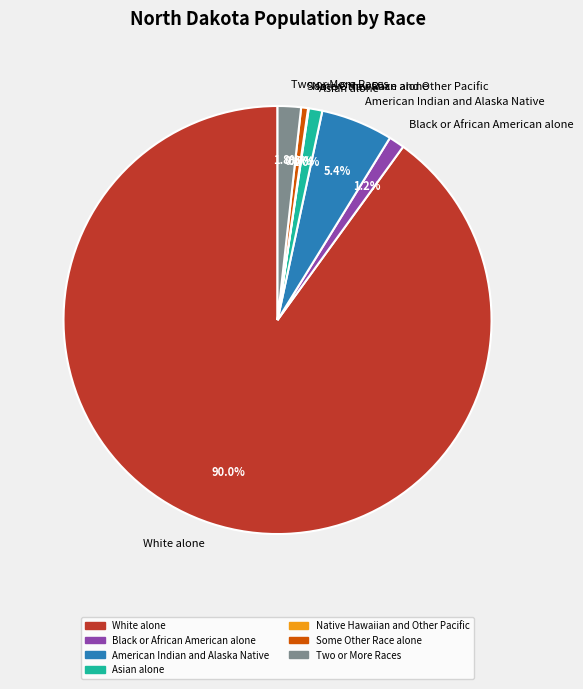

Which slice represents more than half of the pie?

White alone